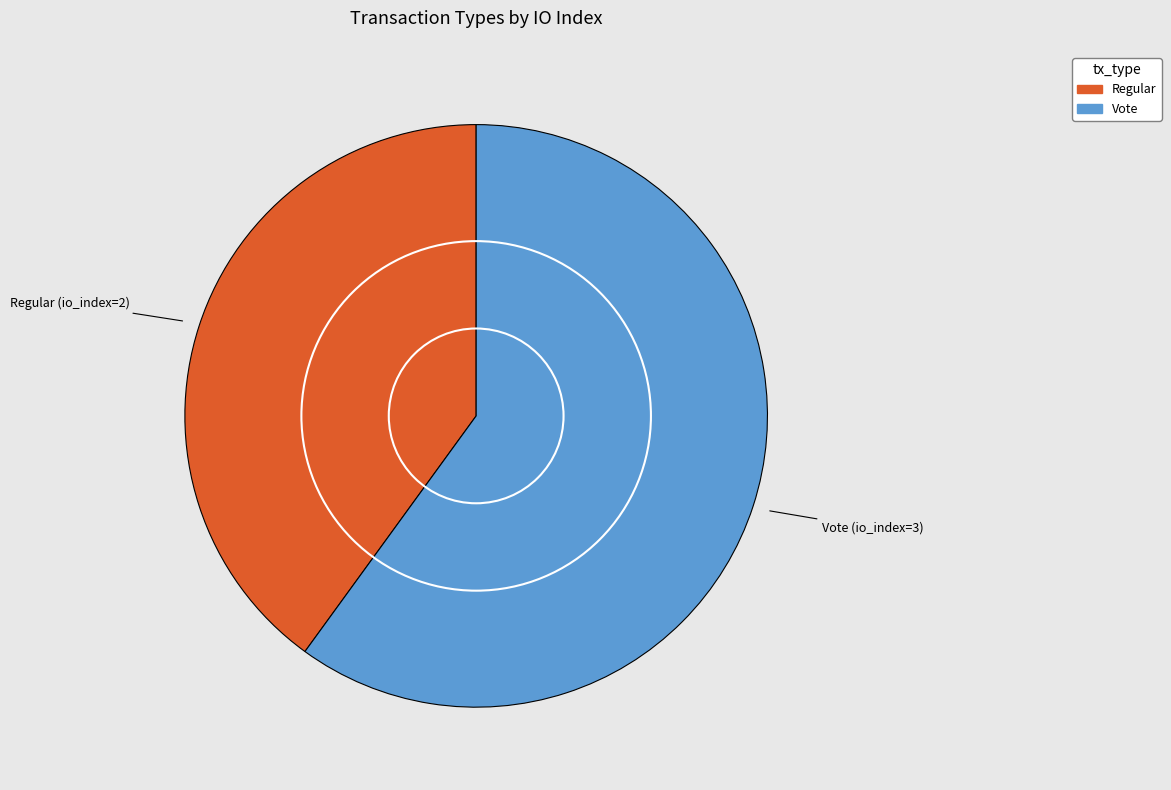

Is there a majority slice in this chart?

Yes